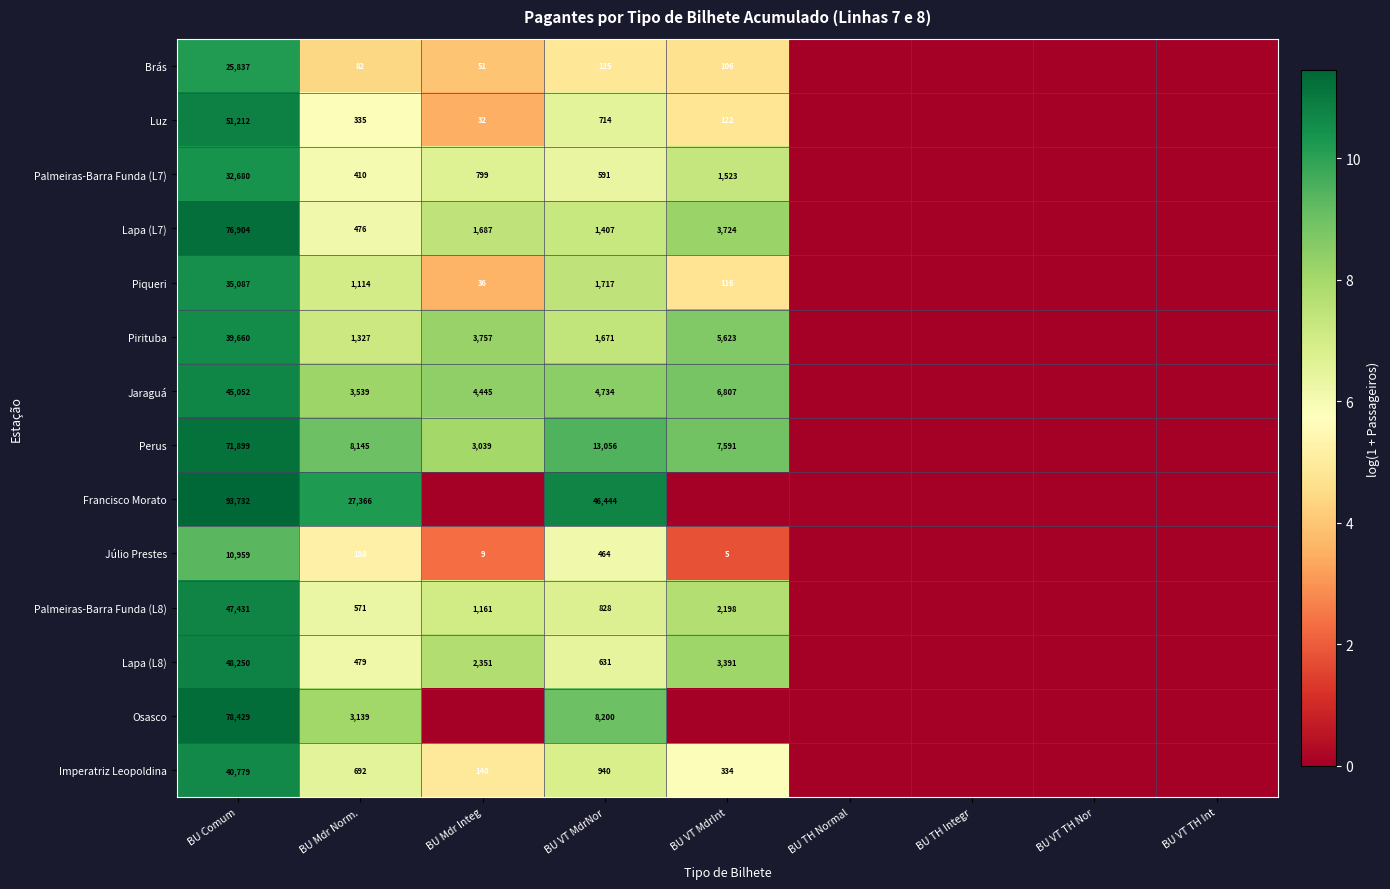

Rank the series at BU Comum from highest to lowest value.

Francisco Morato, Osasco, Lapa (L7), Perus, Luz, Lapa (L8), Palmeiras-Barra Funda (L8), Jaraguá, Imperatriz Leopoldina, Pirituba, Piqueri, Palmeiras-Barra Funda (L7), Brás, Júlio Prestes